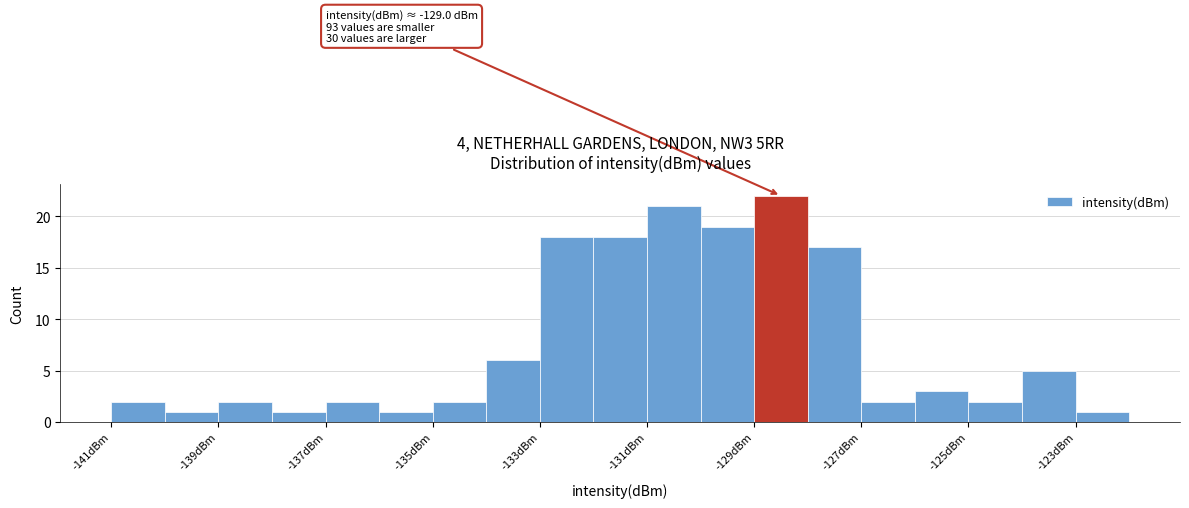

Over which range of the x-axis is the bar tallest?

-129 to -128